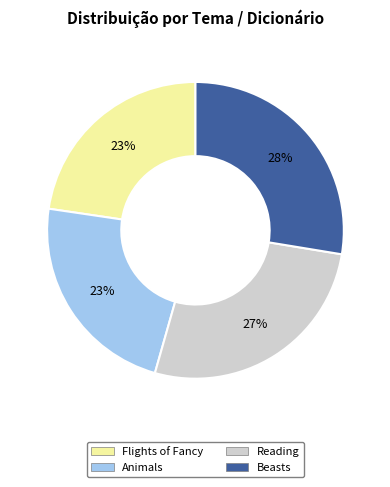

Is it true that Animals is 16% of the pie?

False